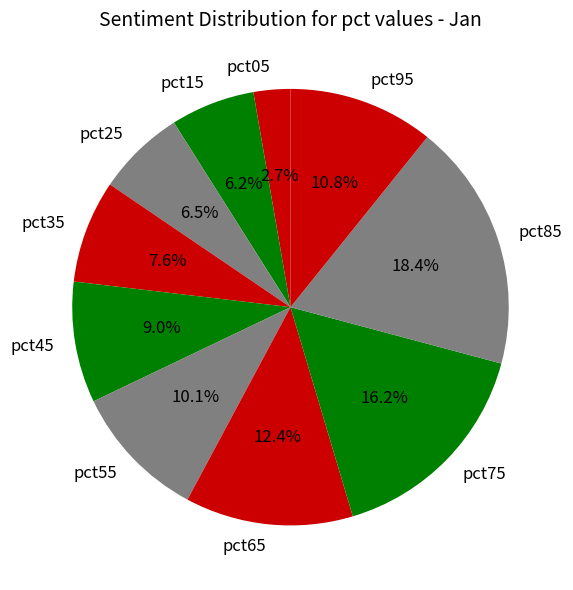

To the nearest percent, what percentage of the pie is pct75?

16%